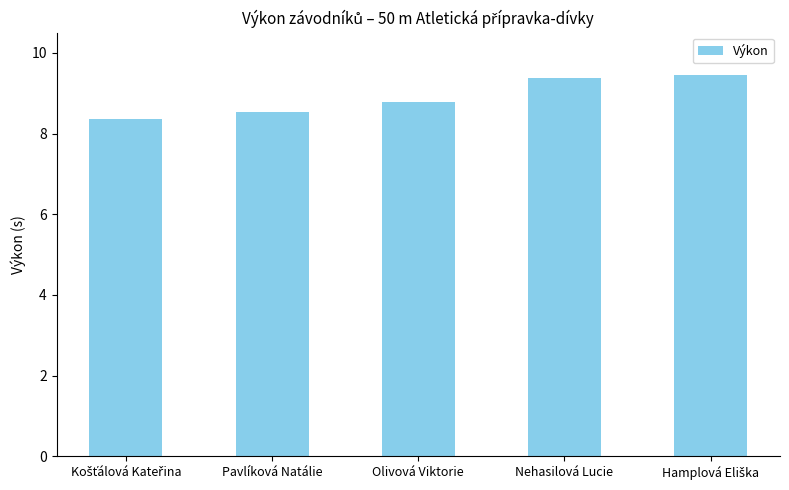

Which has a higher value, Nehasilová Lucie or Pavlíková Natálie?

Nehasilová Lucie